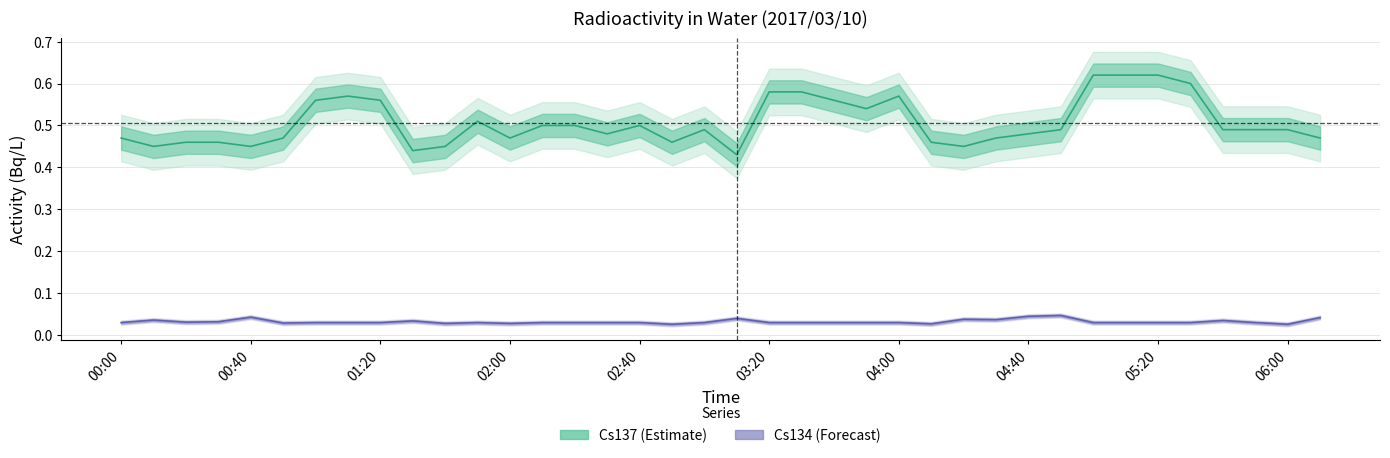

What position from the left is 00:30?

4